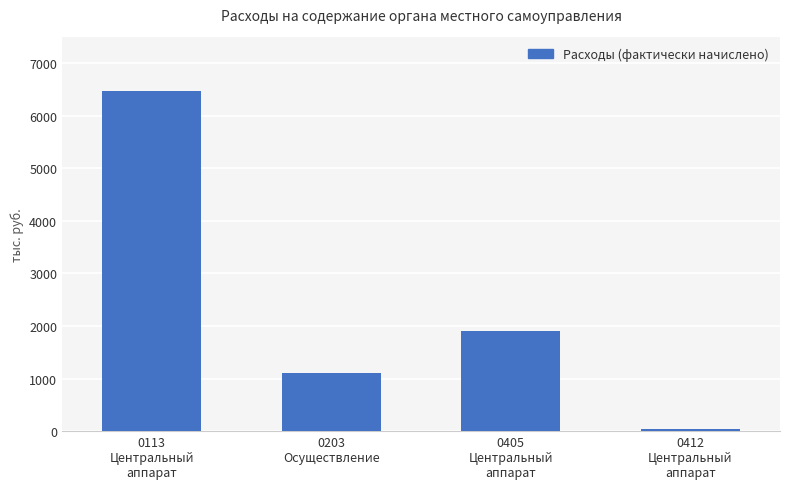

List the labels in order of value, smallest first.

0412
Центральный
аппарат, 0203
Осуществление, 0405
Центральный
аппарат, 0113
Центральный
аппарат